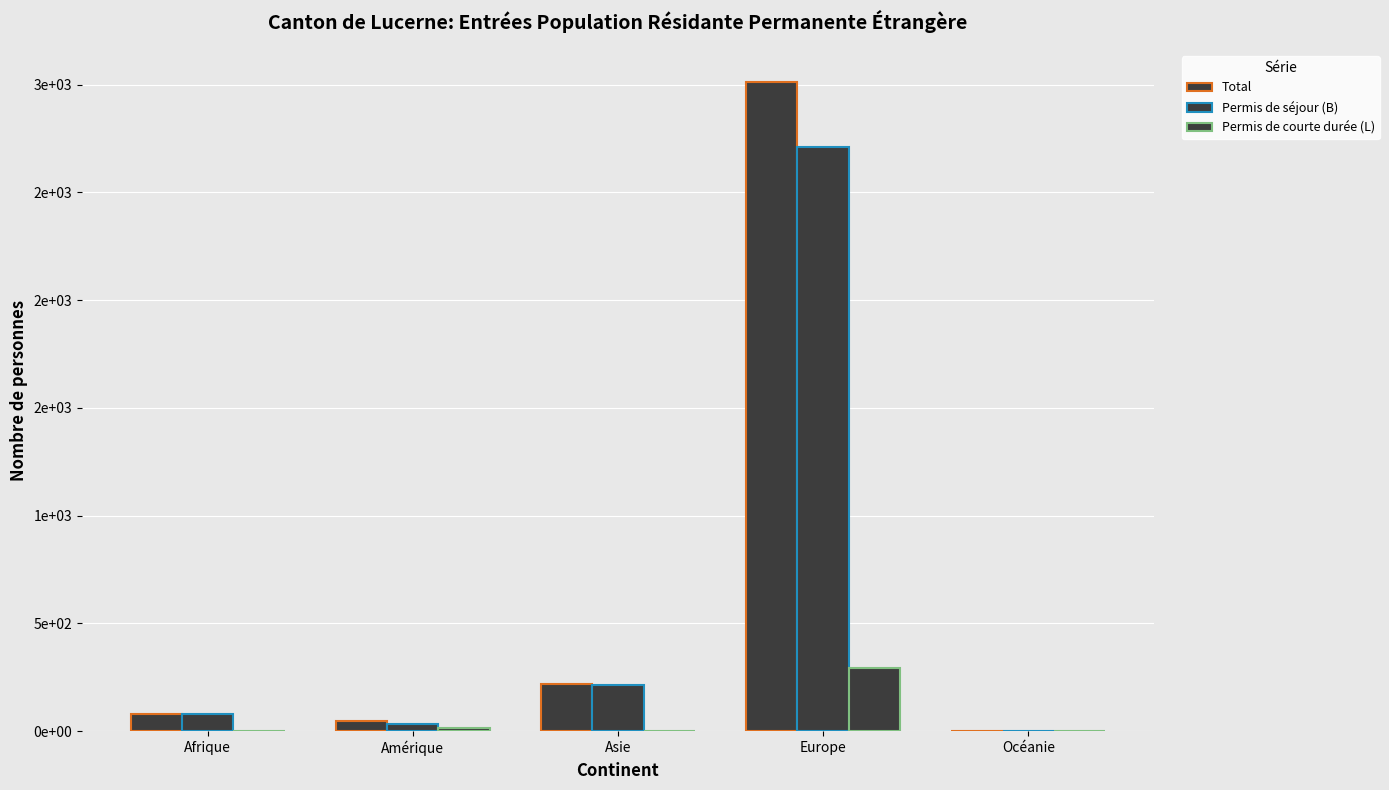

Which series has the largest total across all categories?

Total